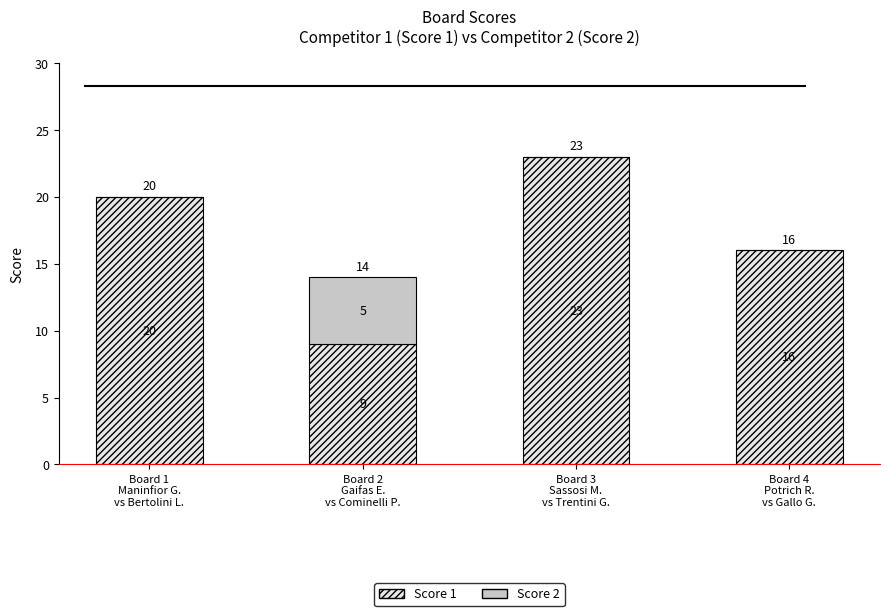

What is the maximum value for Score 1?

23